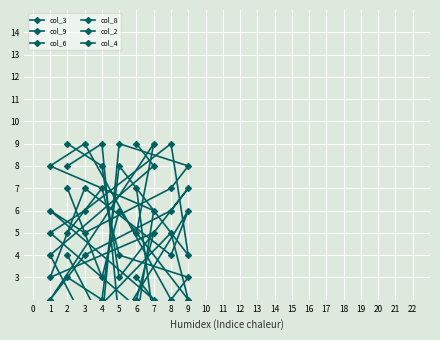

At which category does the chart reach its peak across all series?

6